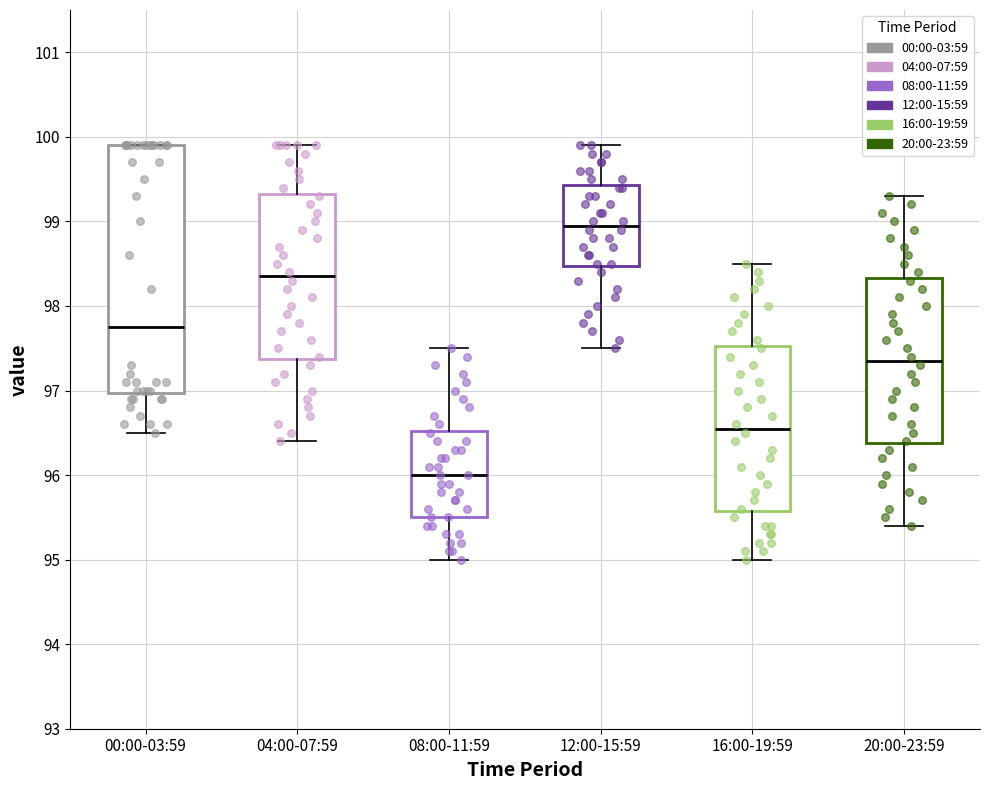

Which box's median line is the lowest?

08:00-11:59